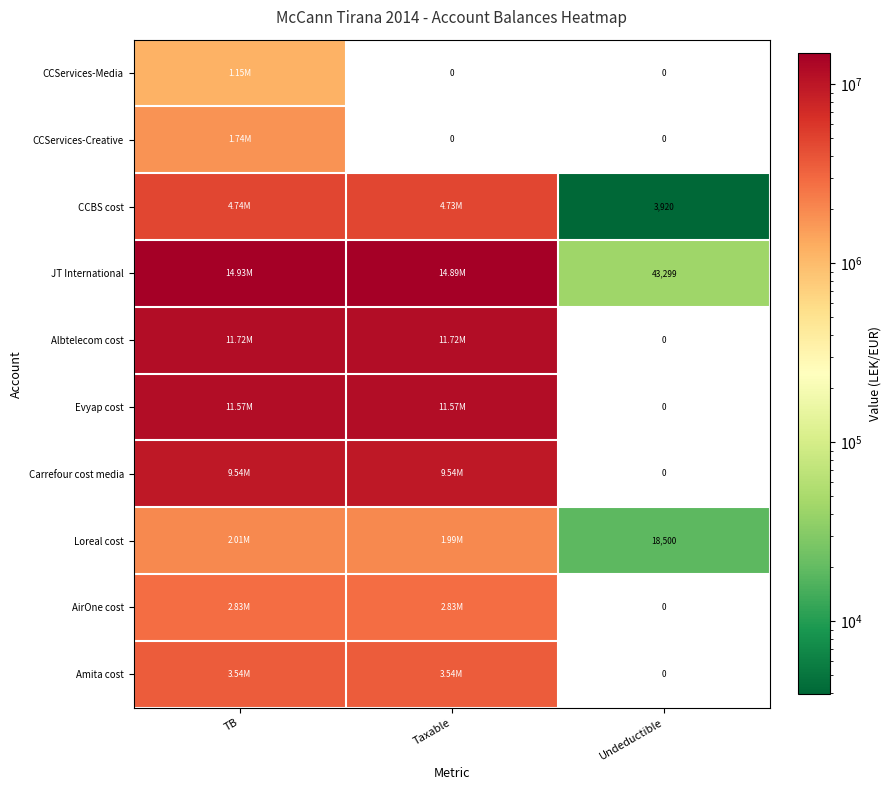

Which series has the largest total across all categories?

JT International